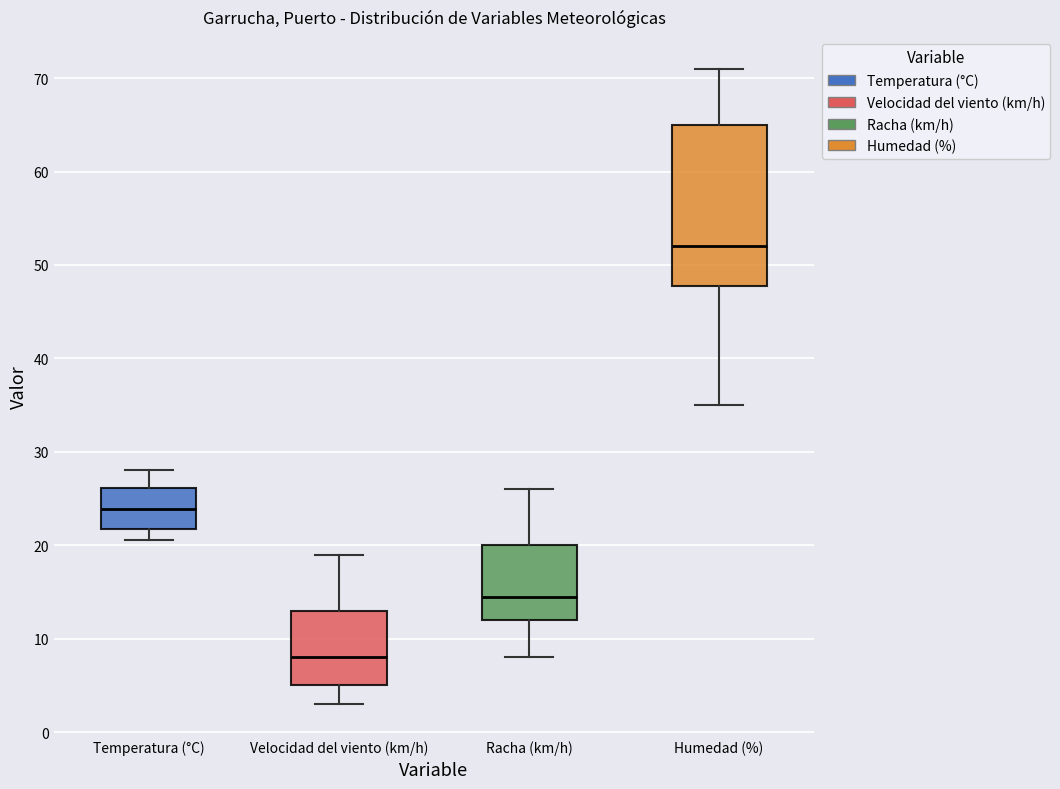

Reading left to right, transcribe this box plot: for each box, give where its median line is, the range the box spans, and where its two whiskers end, as read against the y-axis. The values are not printed on the chart, so give them approximately, as read against the axis.

Temperatura (°C): median 24, box 22 to 26, whiskers 21 to 28
Velocidad del viento (km/h): median 8, box 5 to 13, whiskers 3 to 19
Racha (km/h): median 15, box 12 to 20, whiskers 8 to 26
Humedad (%): median 52, box 48 to 65, whiskers 35 to 71